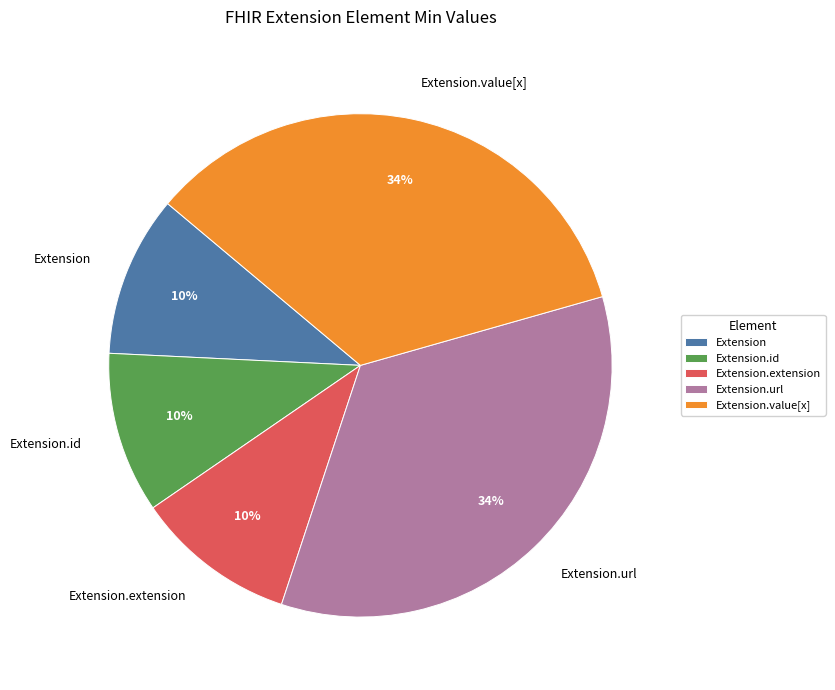

Does Extension.value[x] represent more than half of the total?

No